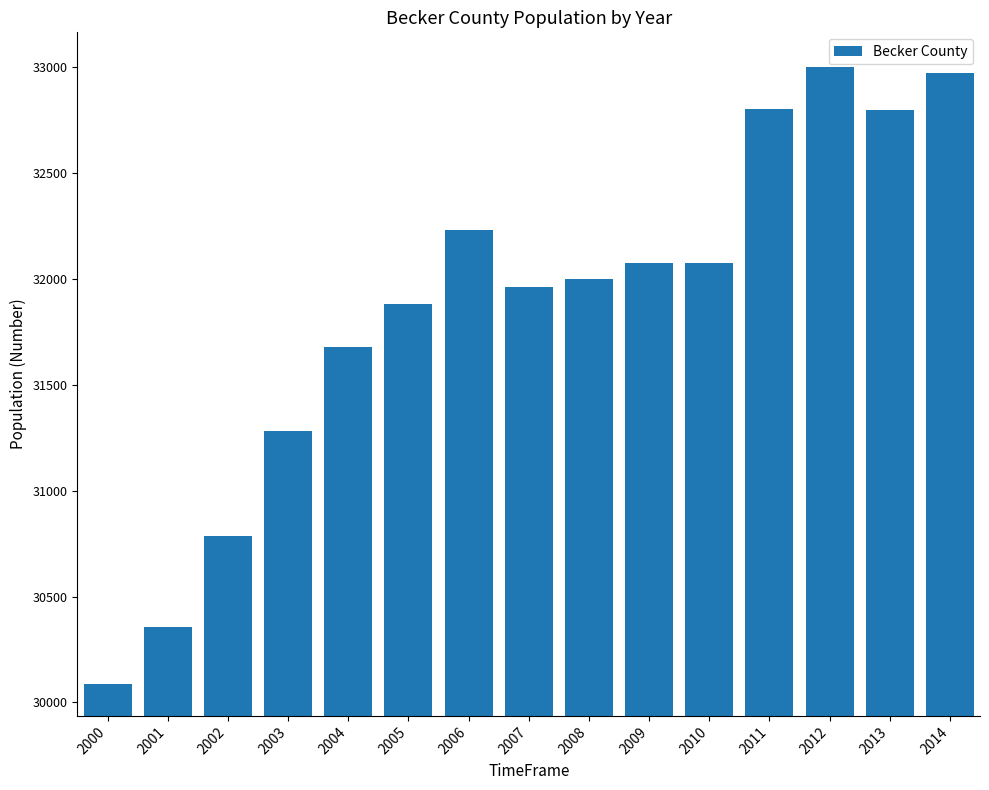

At which category does the chart reach its peak across all series?

2012